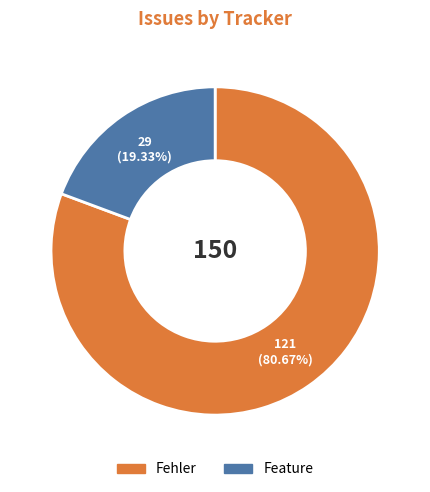

Which category accounts for the majority?

Fehler